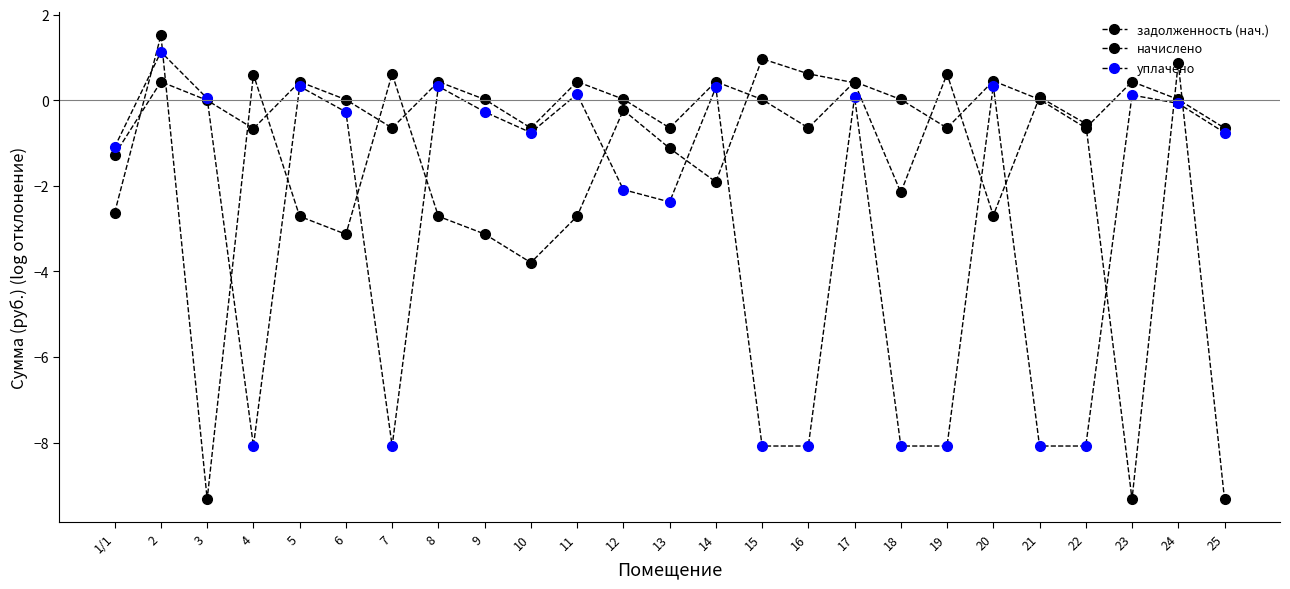

Does the chart have visible grid lines?

No